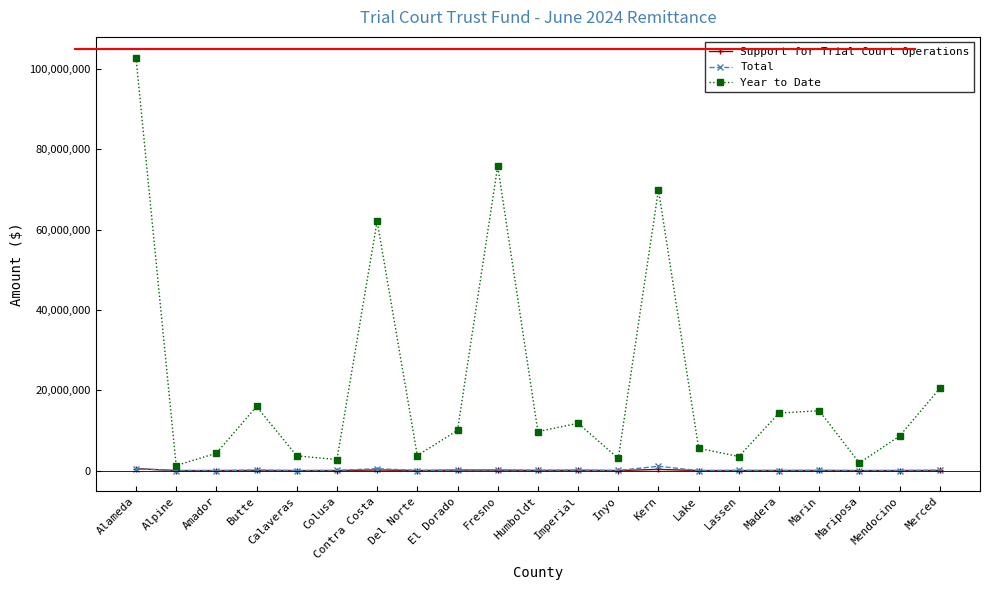

At which category does Year to Date reach its first local peak?

Butte